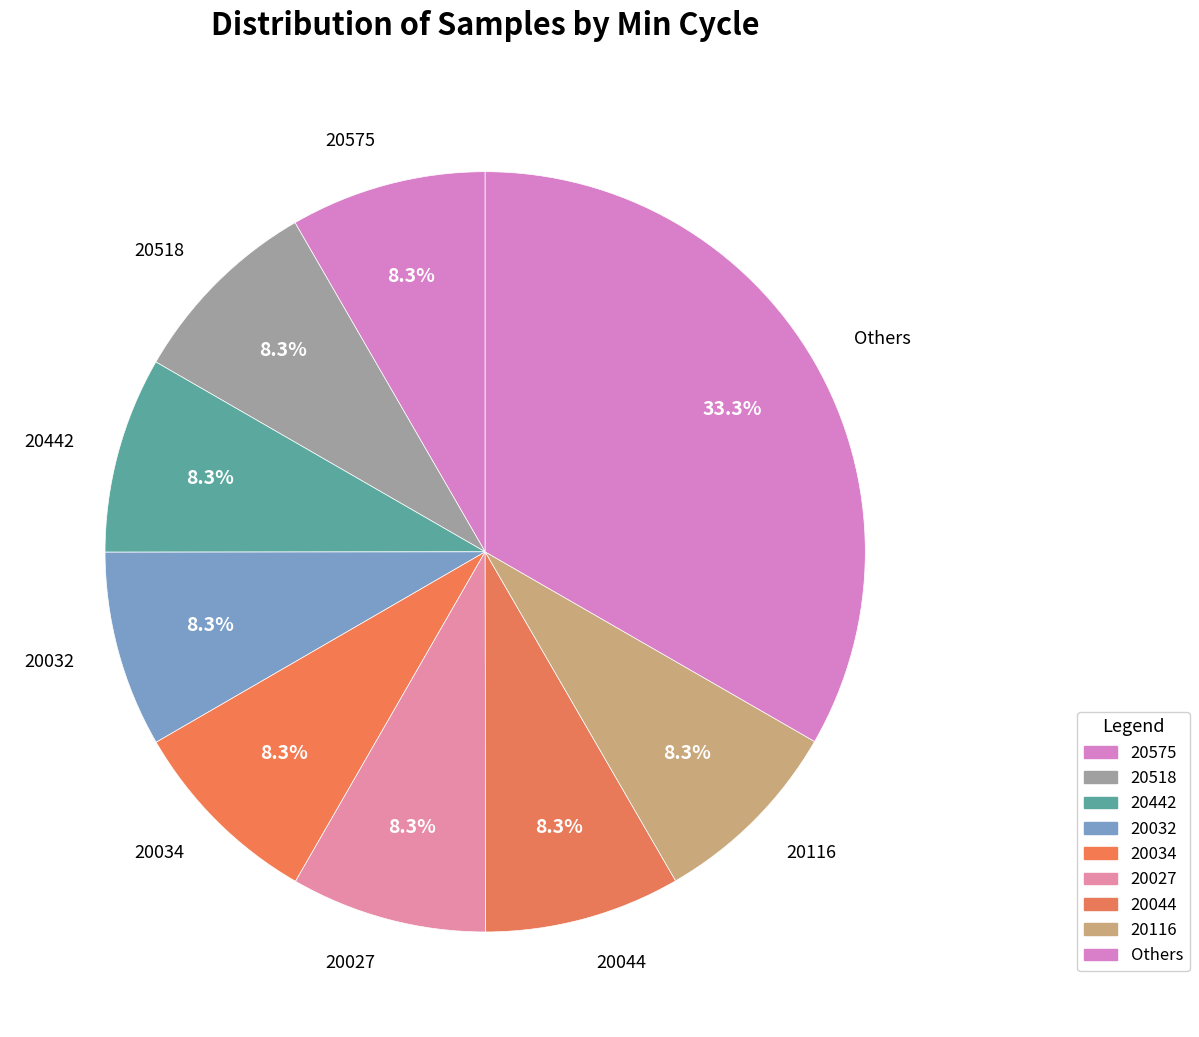

What is the largest slice in the pie chart?

Others